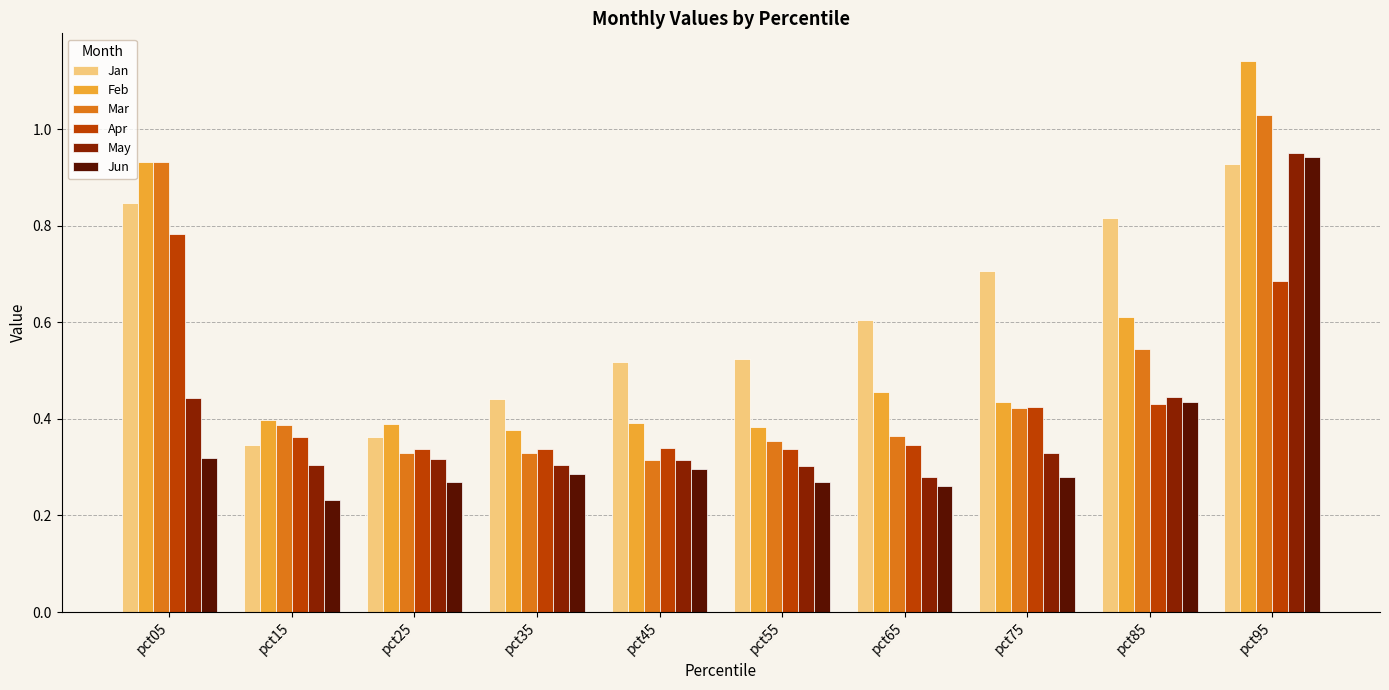

What is the difference between the highest and lowest values at pct05?

0.6